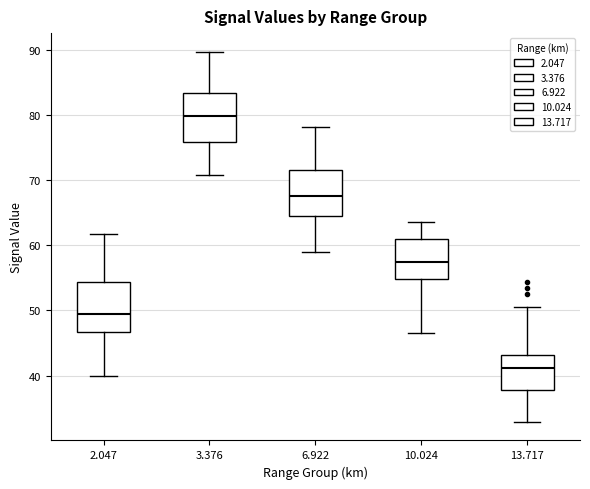

Where does the lower whisker of the box at x = 10.024 end on the y-axis? The values are not printed on the chart, so give them approximately, as read against the axis.

47